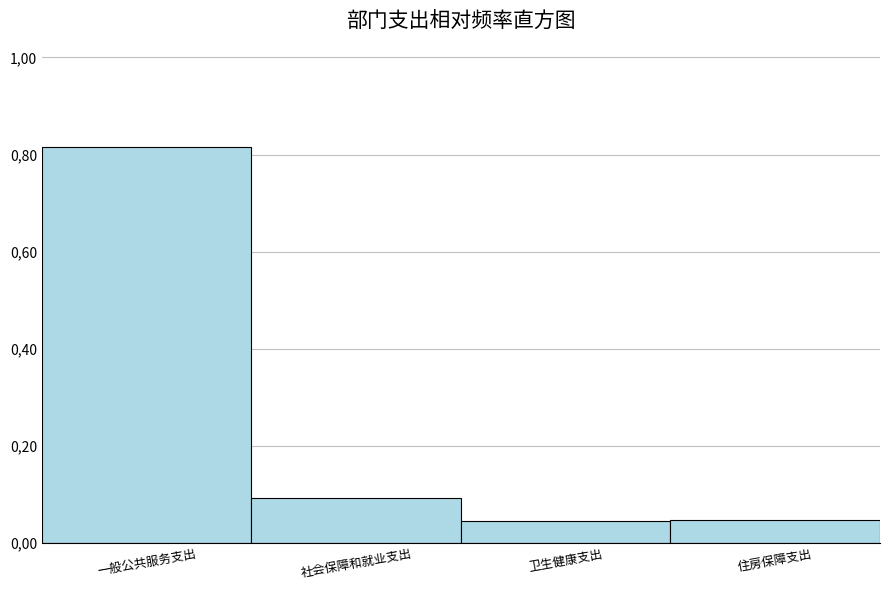

Does the chart contain any negative values?

No